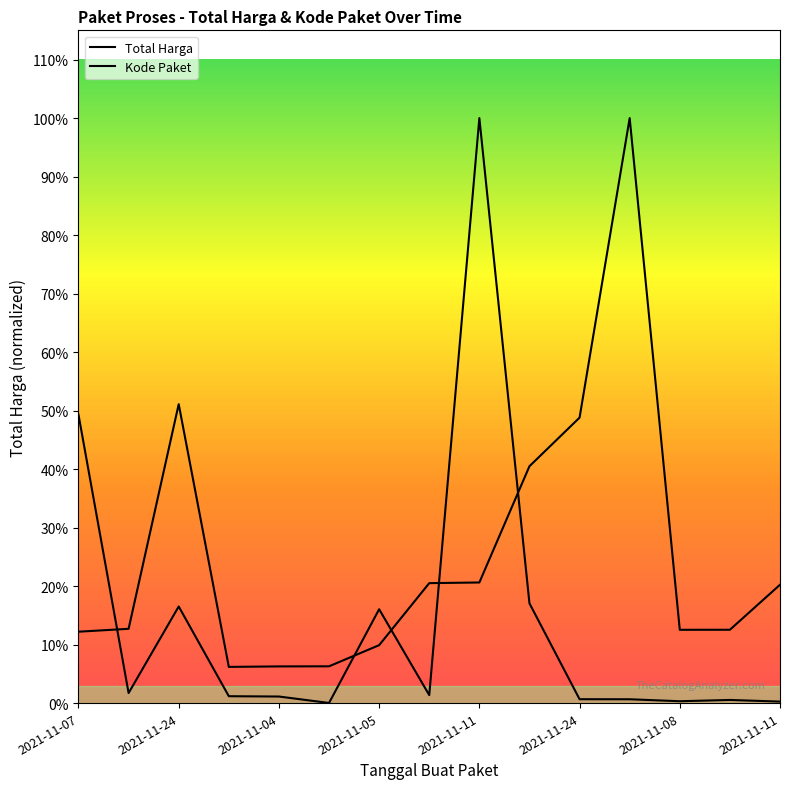

How many values in the Total Harga series are below 34000000?

7